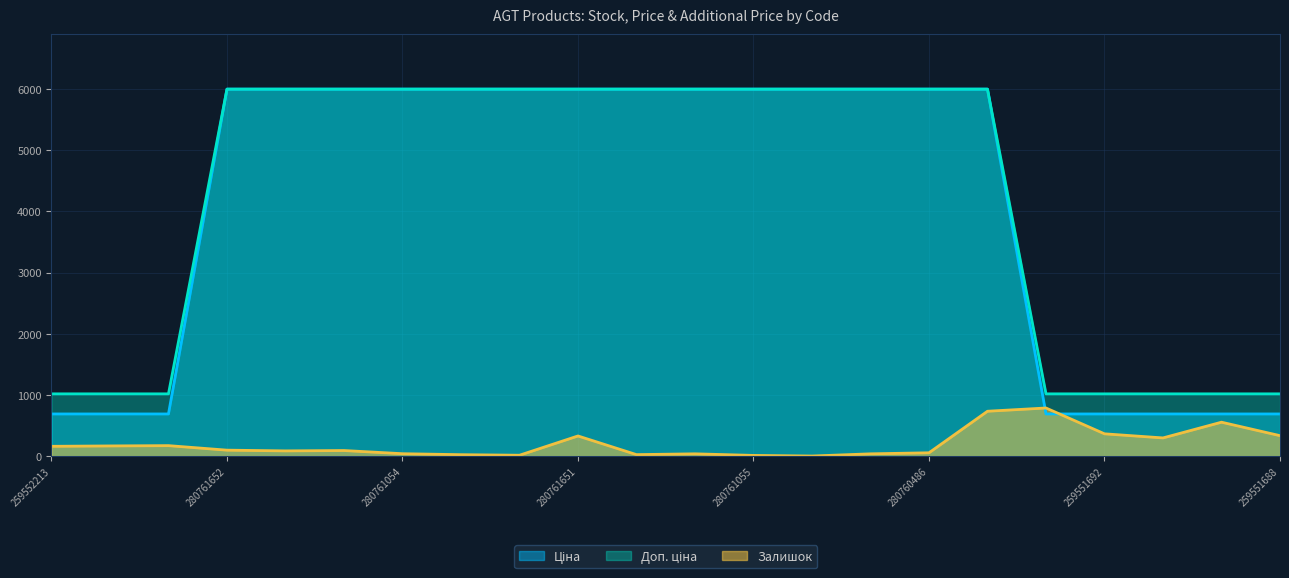

At how many categories does at least one series exceed 2325?

14